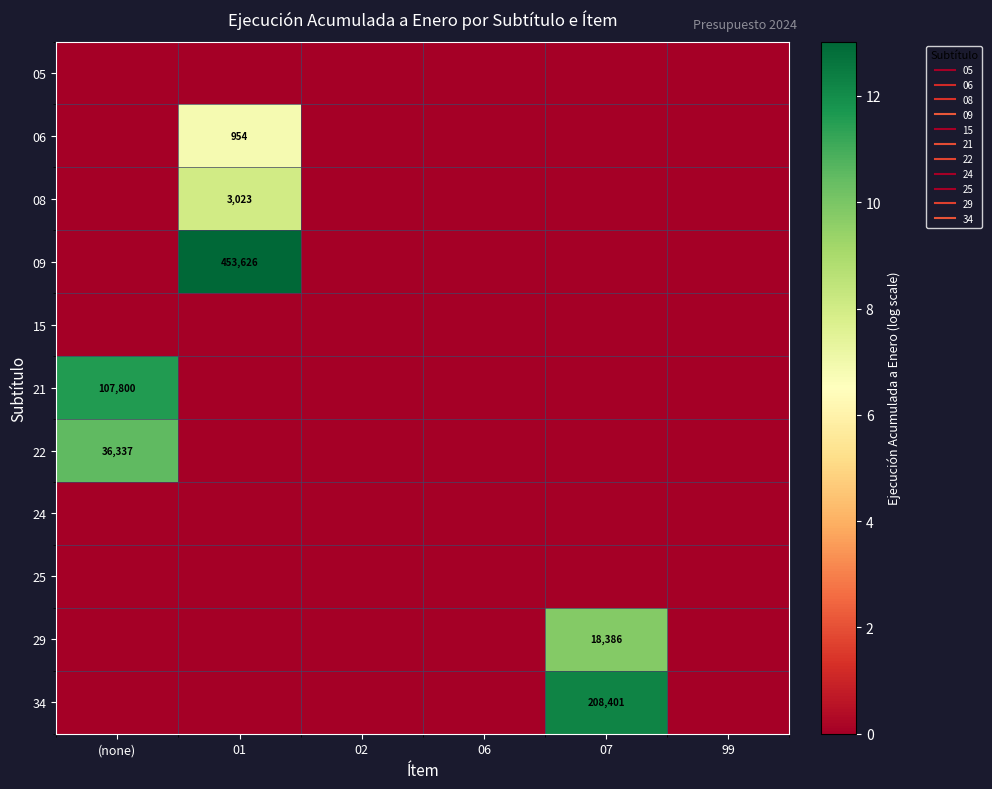

How many 29 values are between 0 and 1?

5